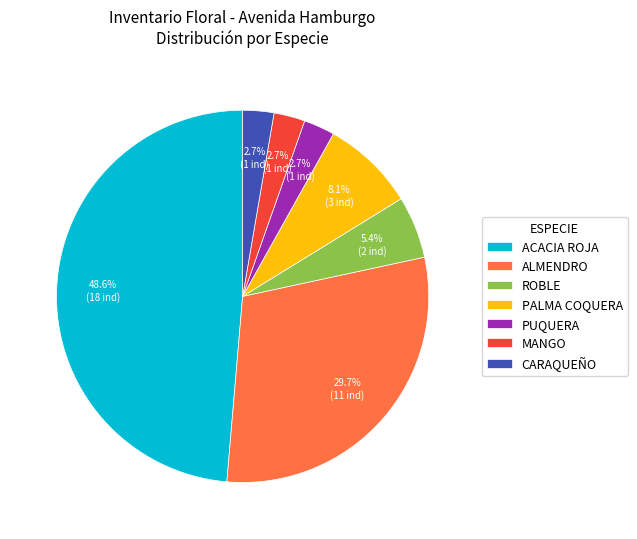

Does ROBLE represent more than half of the total?

No